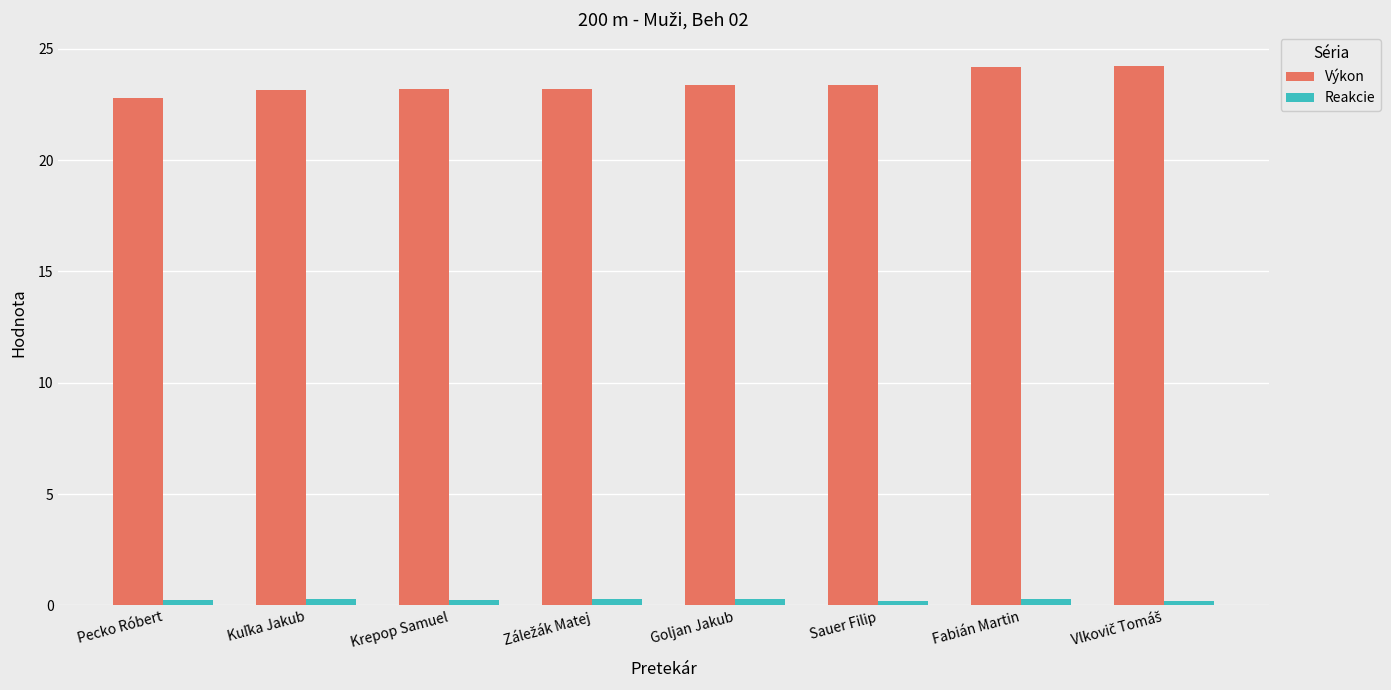

What is the difference between the maximum and minimum values in the Výkon series?

1.4